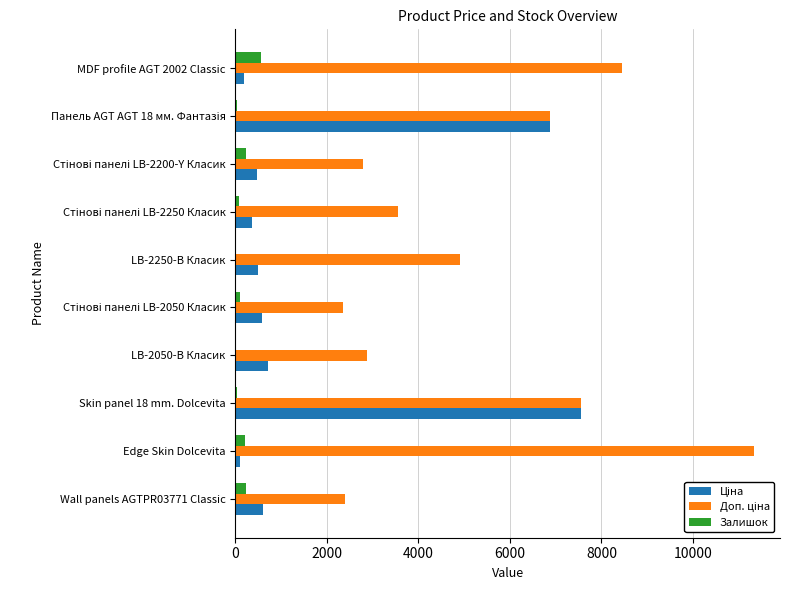

What is the average value of the Залишок series?

154.4